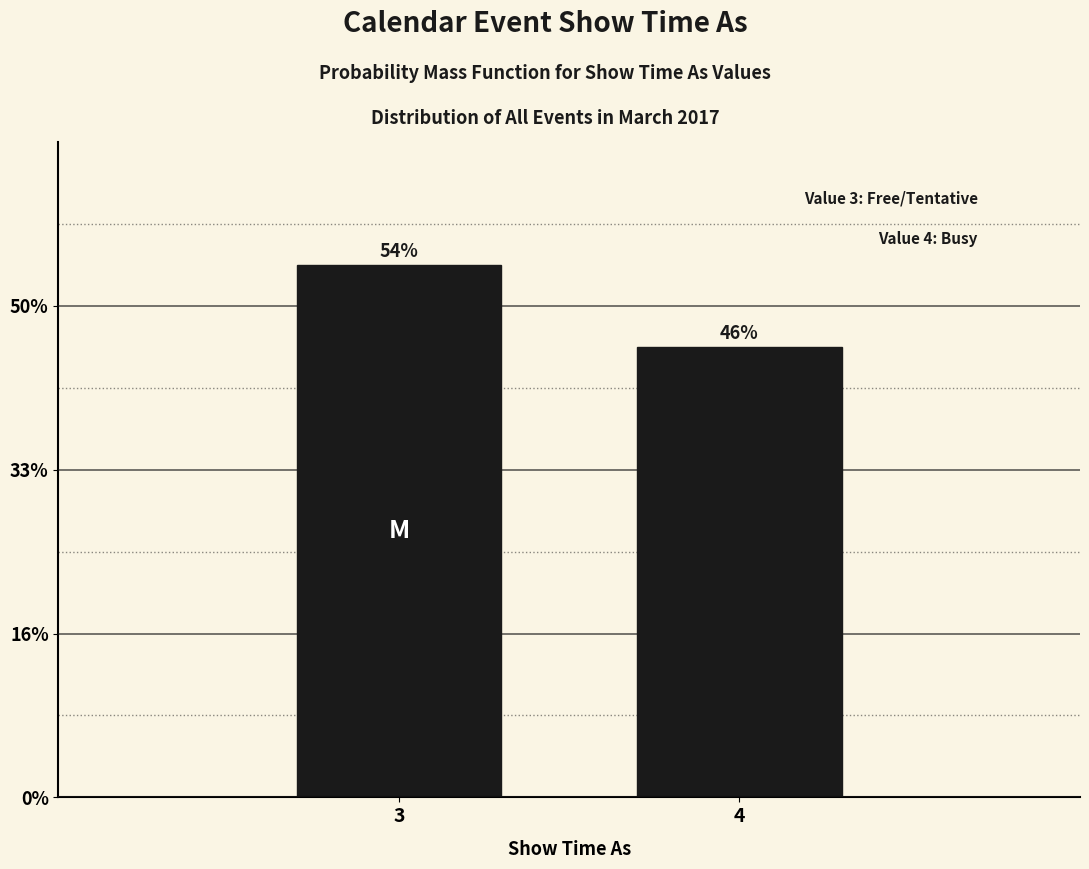

Does the chart contain any negative values?

No